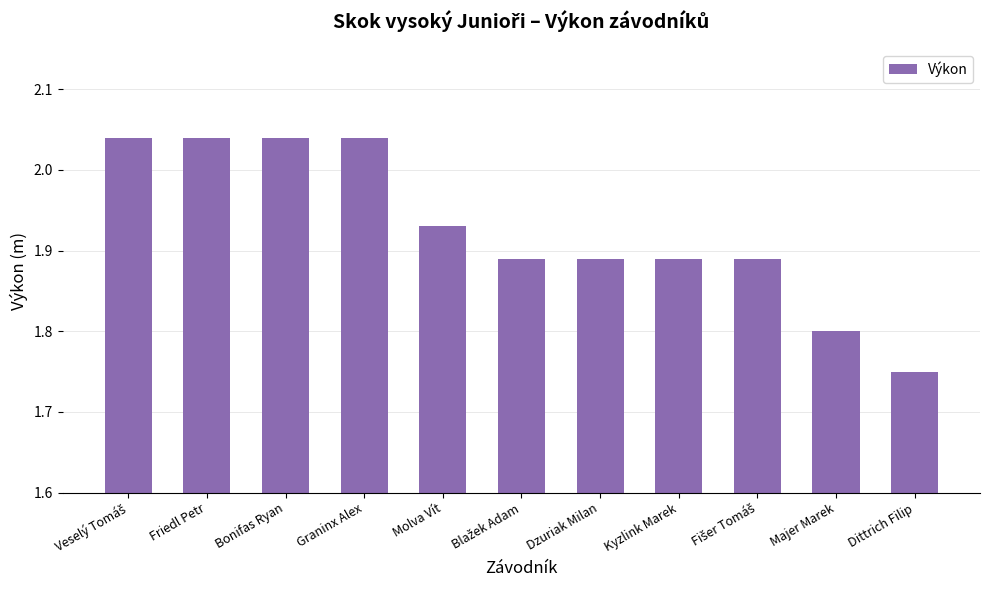

At which label is the value closest to 1?

Dittrich Filip